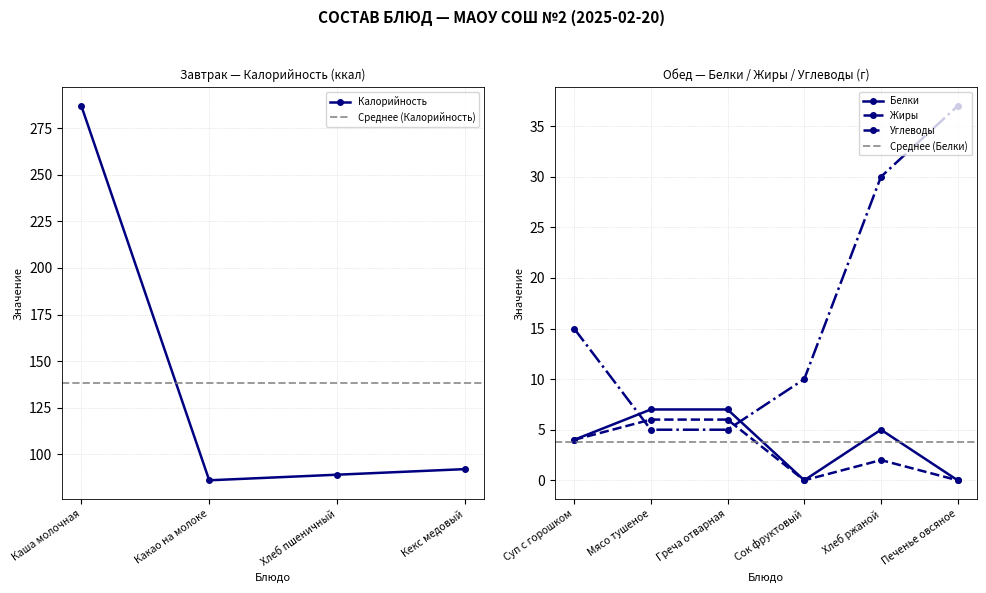

In Белки, how many points are lower than both neighbors (excluding endpoints)?

1